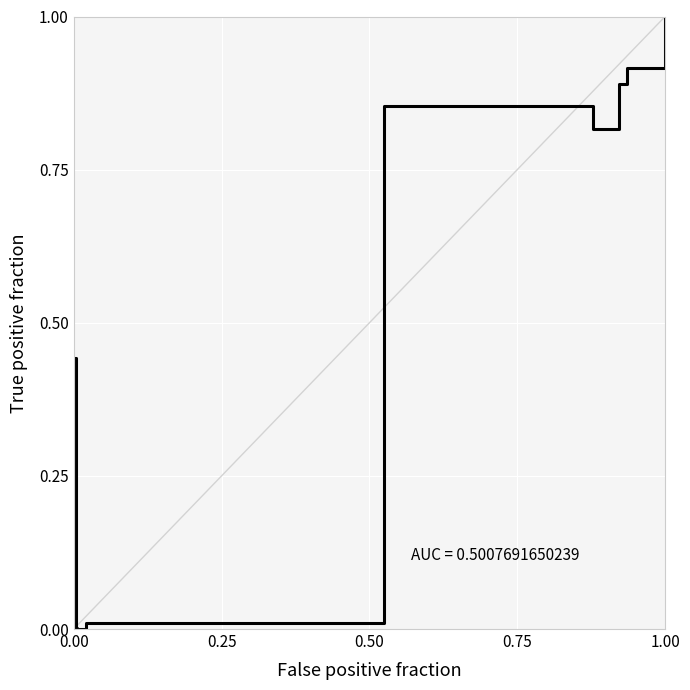

True or false: the data shows -0.6 at 0.00.

False